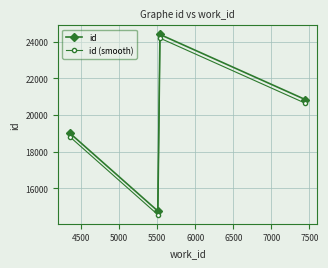

Reading left to right, list all the values displayed in this chart.

id: 19002	14754	24389	20835
id (smooth): 18802	14554	24189	20635